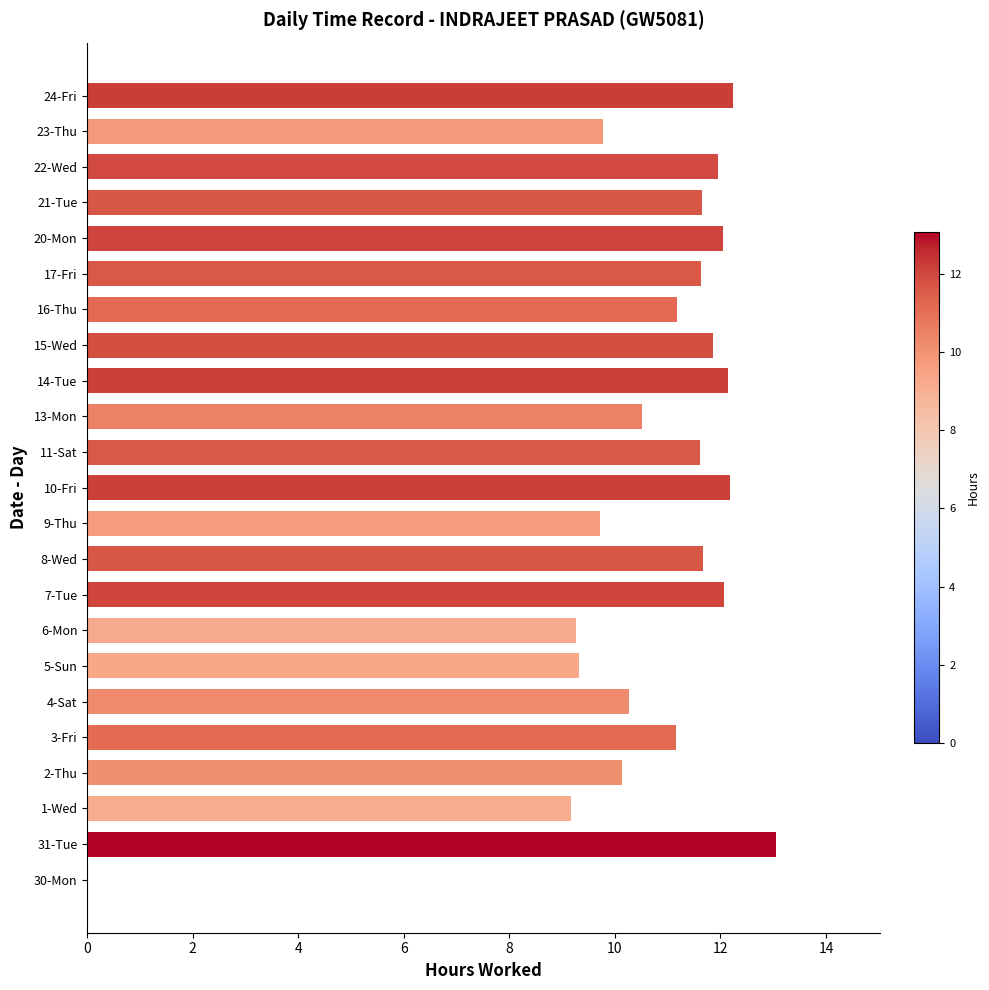

Read the value at 4-Sat.

10.3